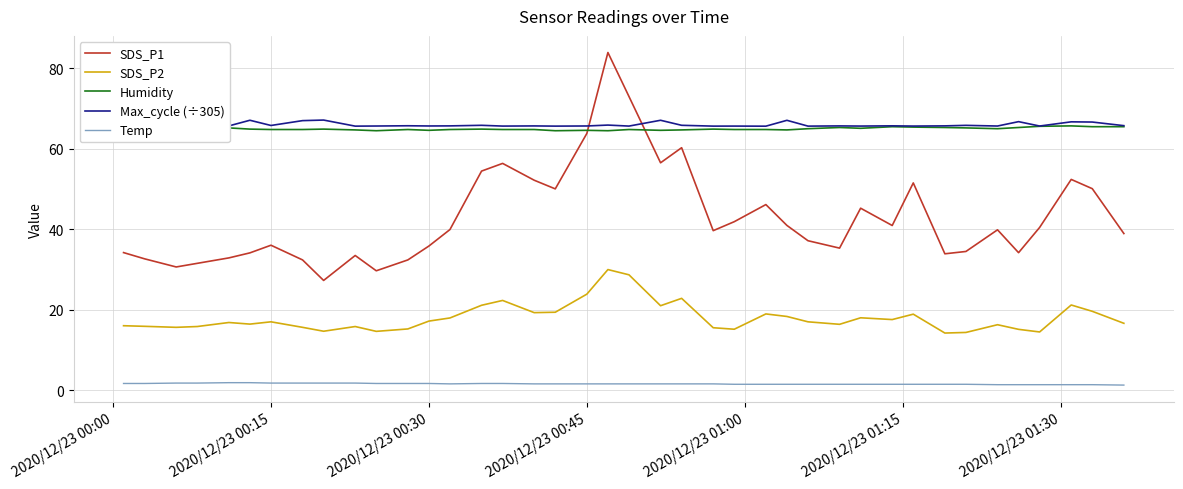

True or false: SDS_P1 and SDS_P2 cross at least once.

False